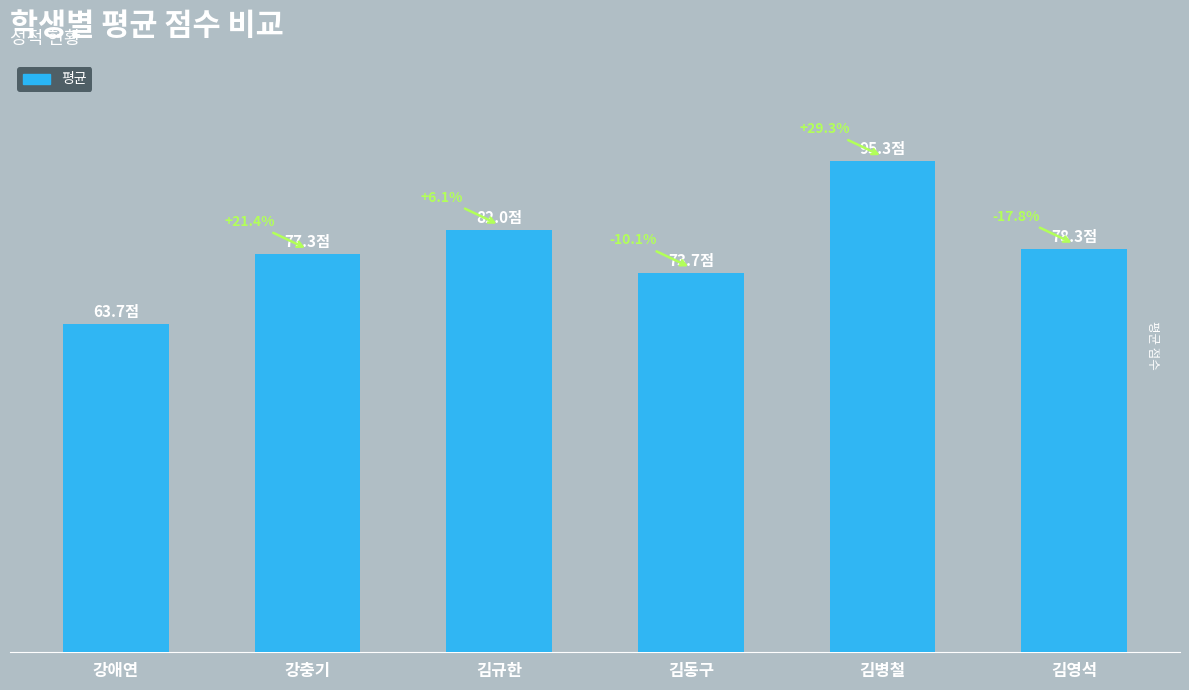

What value does the data have at 강애연?

63.7